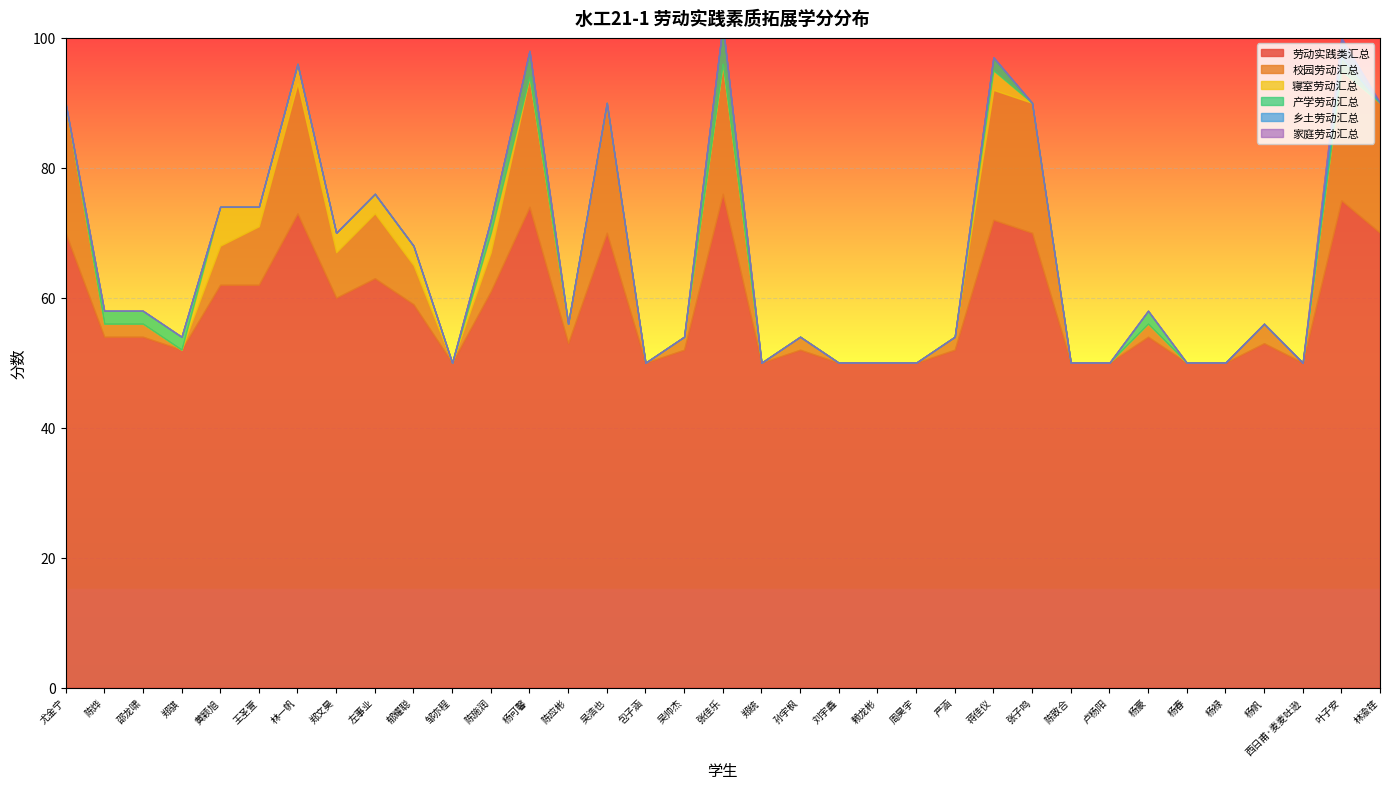

How many 产学劳动汇总 values are between 0 and 2?

33